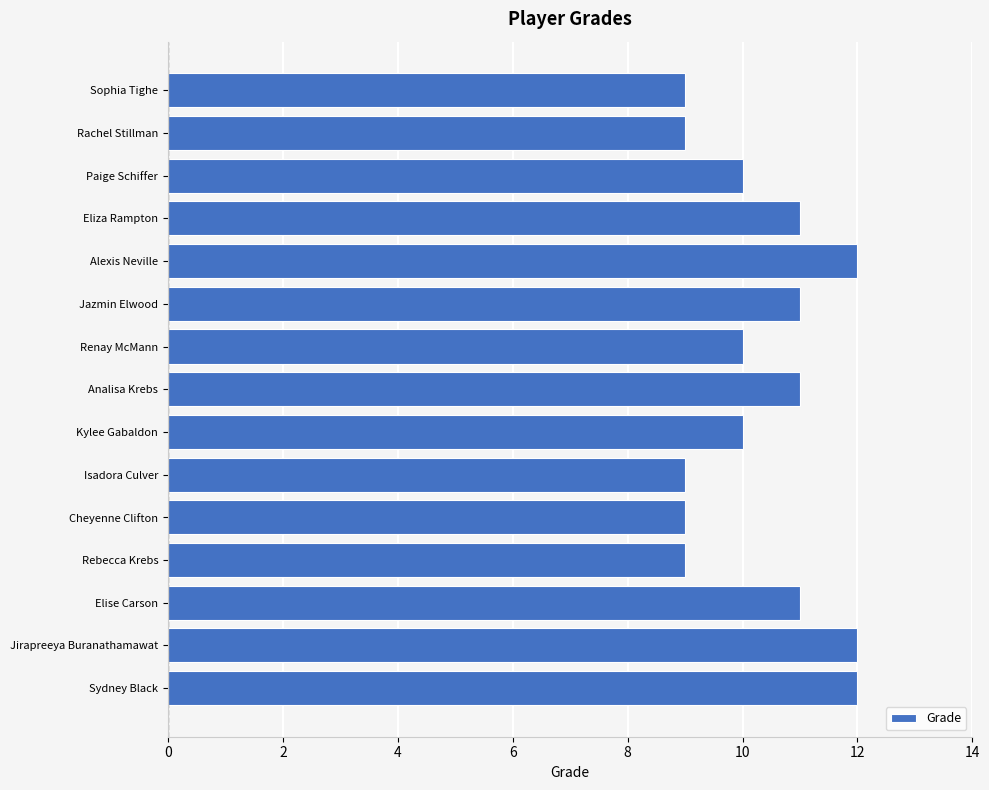

Is it true that the value at Jazmin Elwood is 11?

True